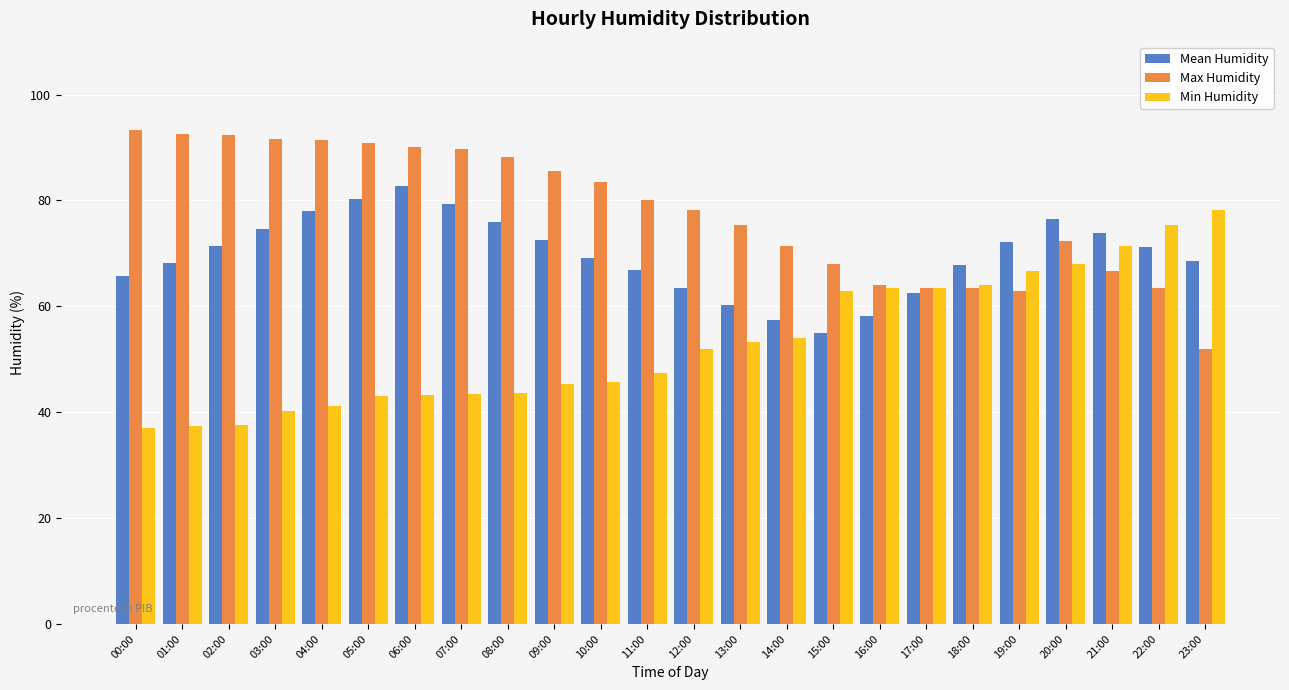

What is the difference between the maximum and second lowest values in the Max Humidity series?

30.5